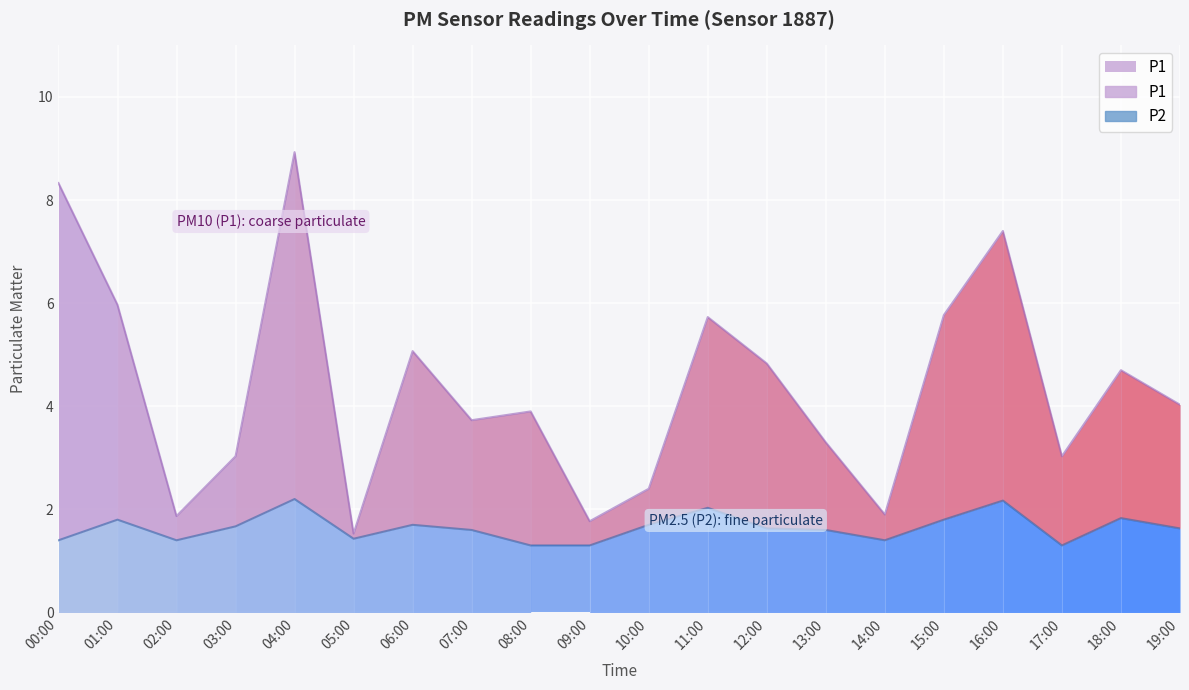

Where is P1 nearest to the value 5?

06:00